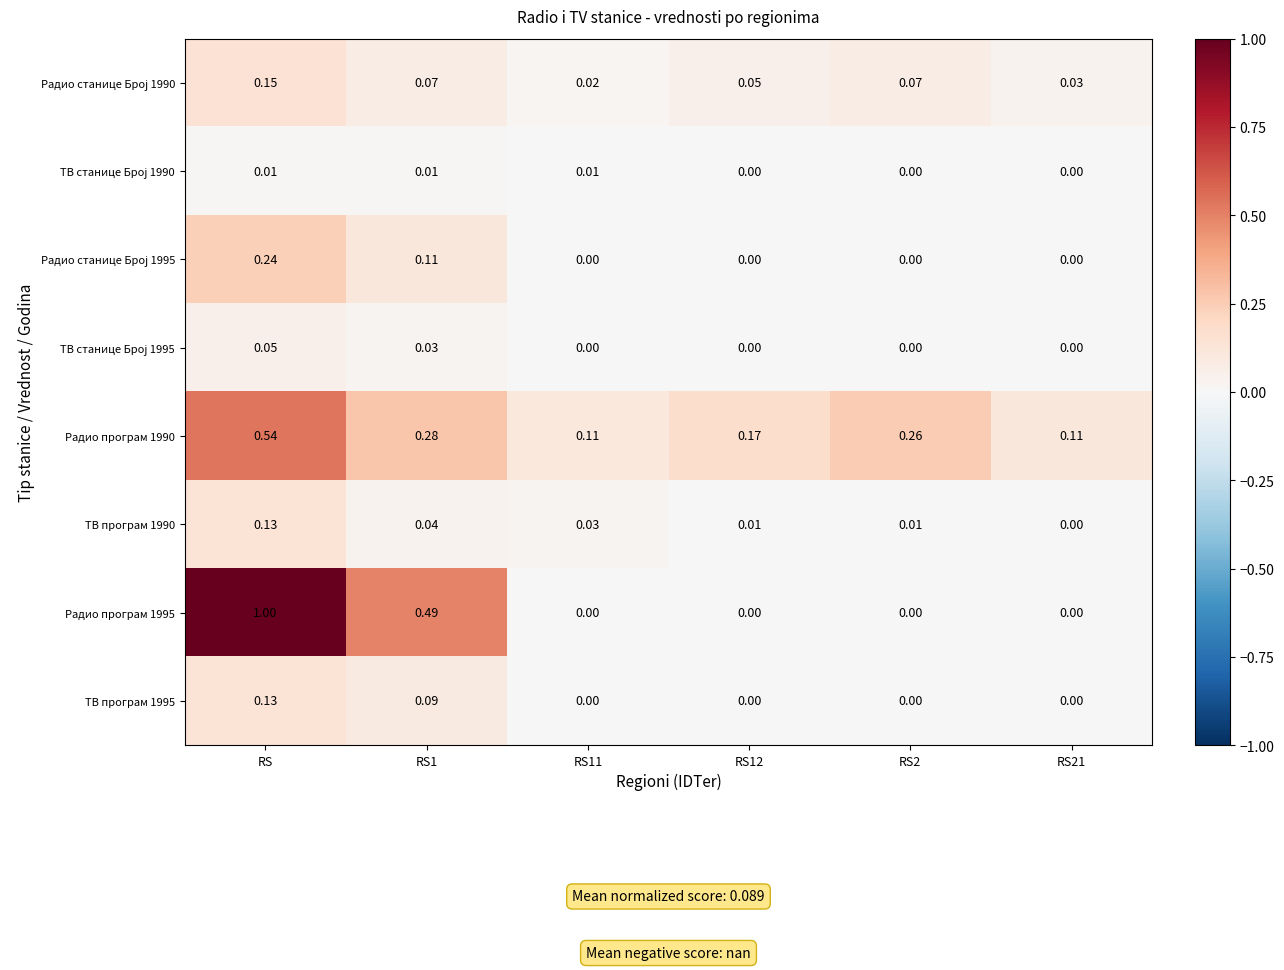

At which category is the sum across all series the highest?

RS